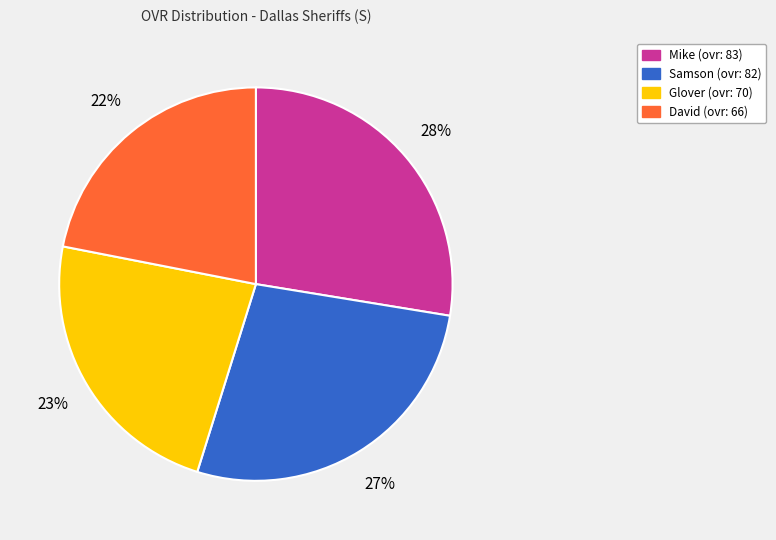

Is it true that Samson is 27% of the pie?

True